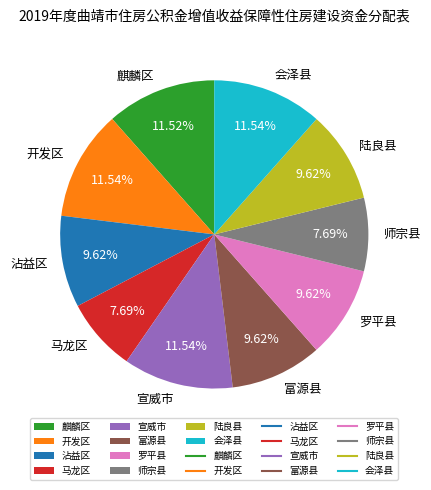

Is there a majority slice in this chart?

No